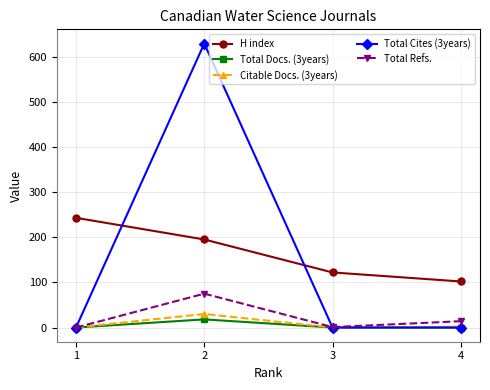

Which series has the widest spread of values?

Total Cites (3years)